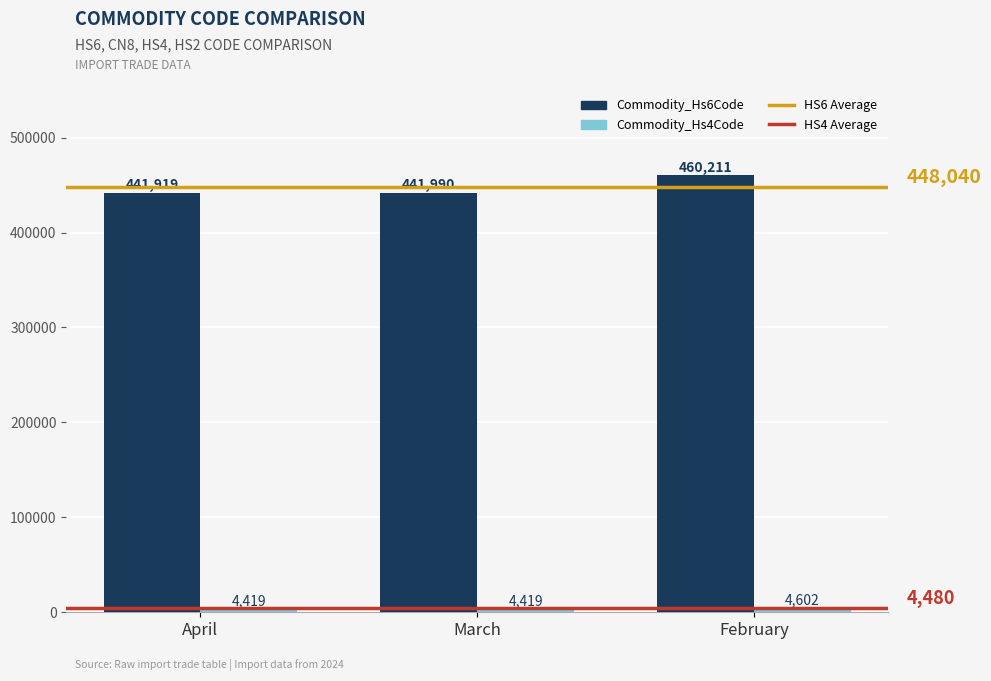

Which series has the largest range (max minus min)?

Commodity_Hs6Code